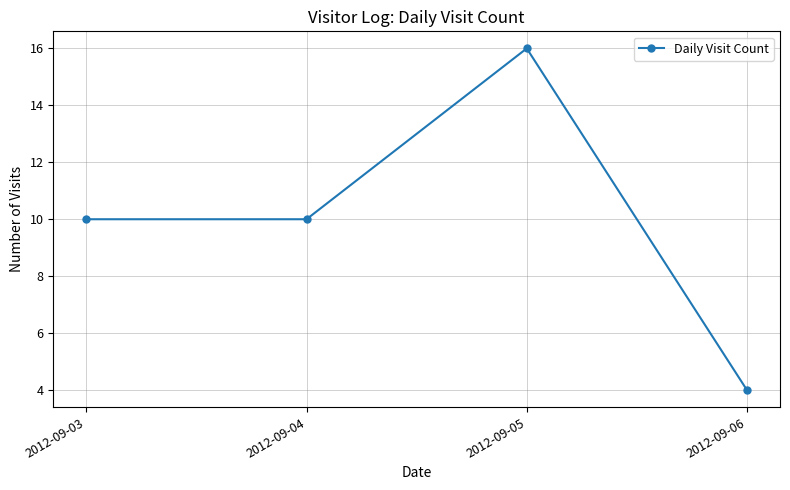

What is the value of the 2nd point from the left?

10